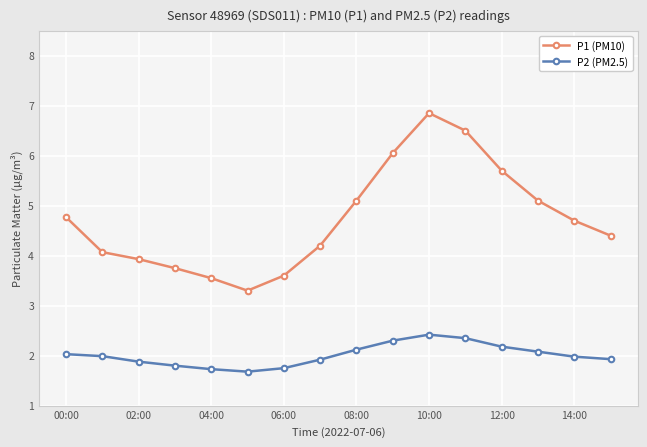

True or false: P1 (PM10) and P2 (PM2.5) intersect in this chart.

False